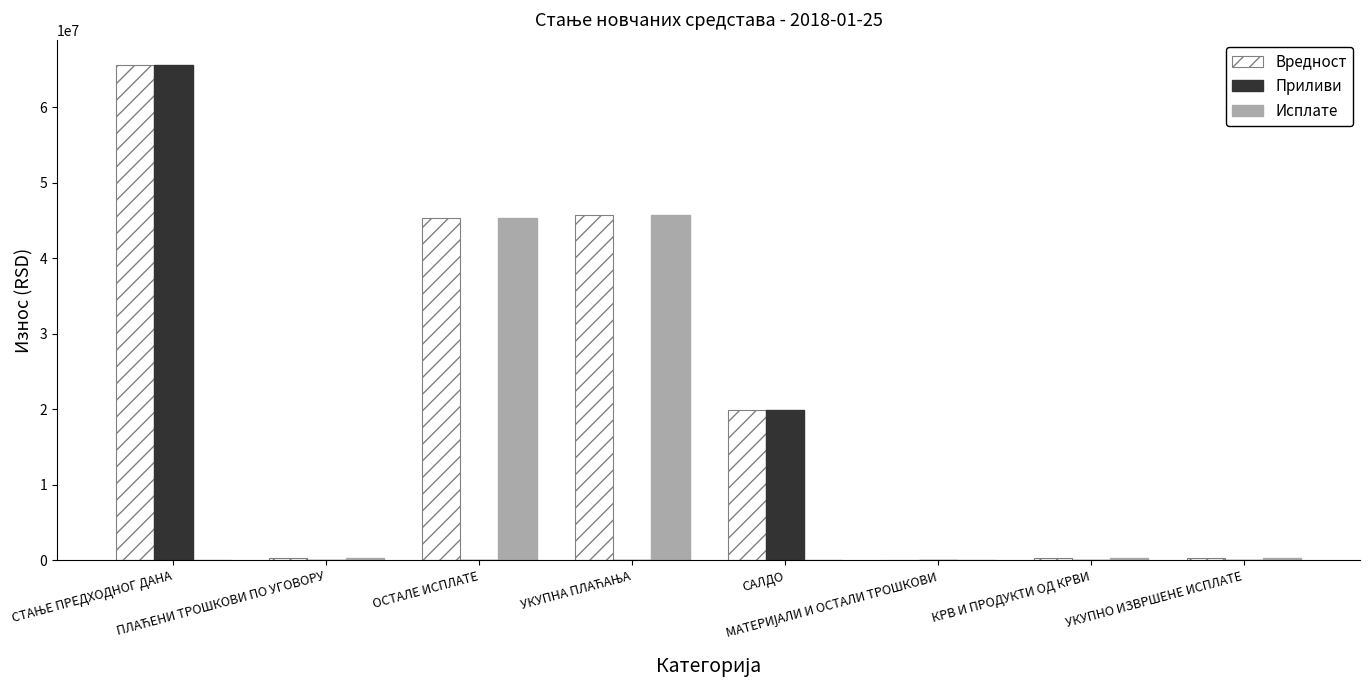

What is the maximum value shown in the chart?

65635828.8